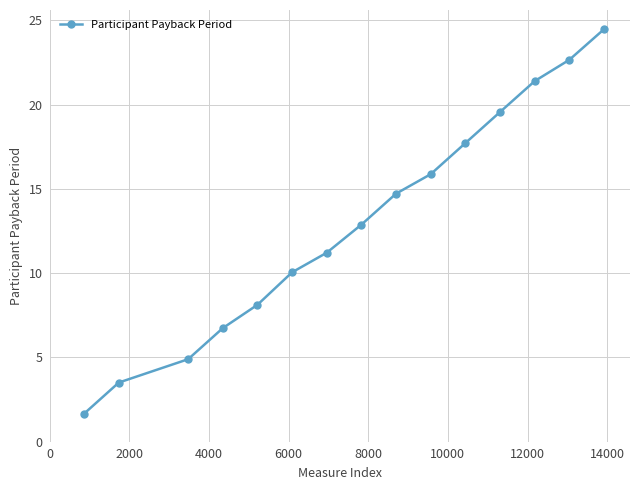

True or false: the data has more than 0 interior local peaks.

False